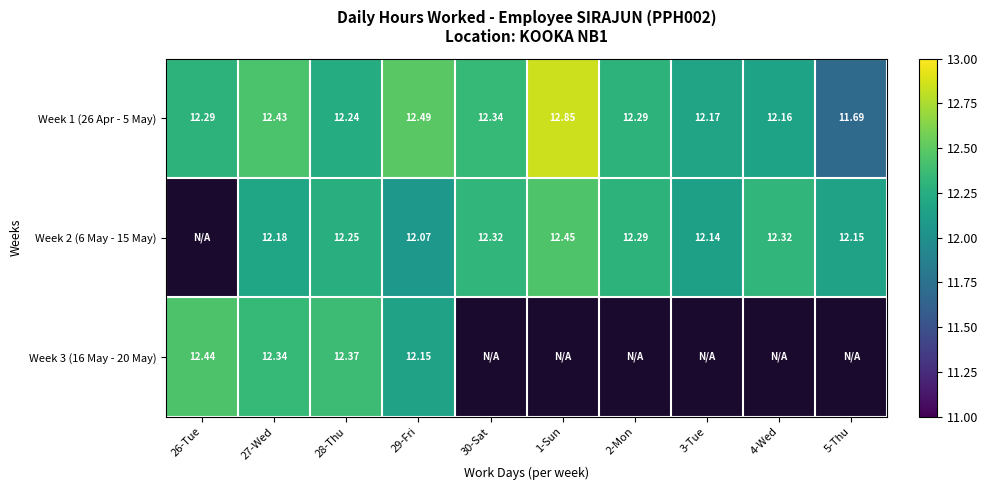

Is the value of Week 1 (26 Apr - 5 May) at 1-Sun greater than the value of Week 2 (6 May - 15 May) at 3-Tue?

Yes